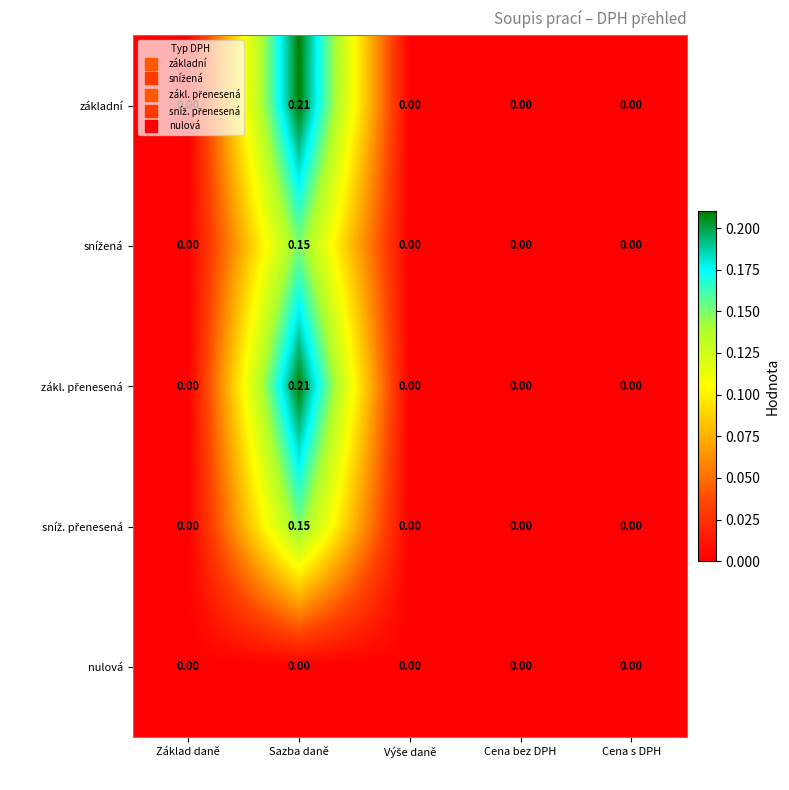

At which category is the sum across all series the highest?

Sazba daně